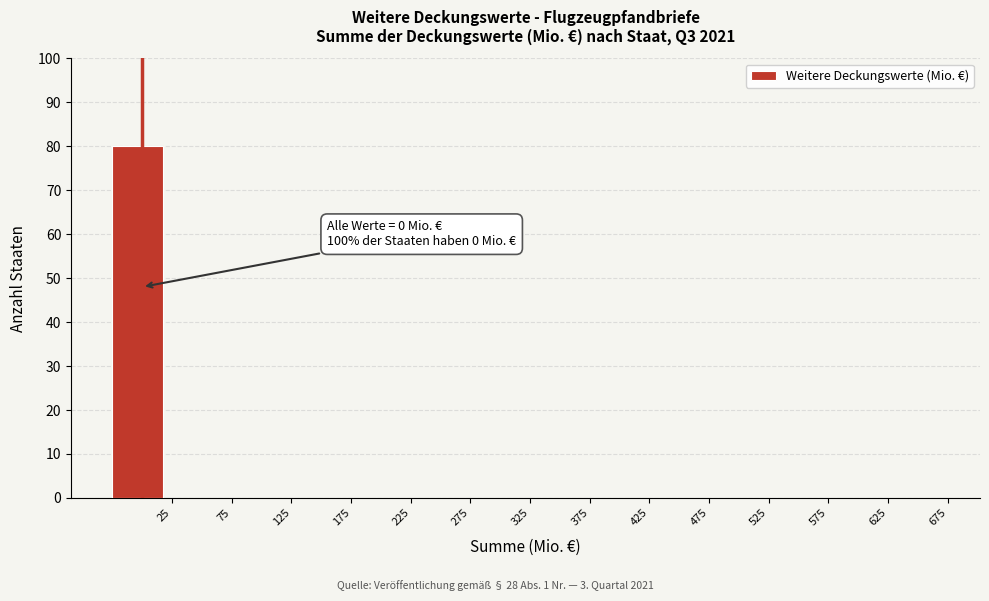

Over which range of the x-axis is the bar tallest?

-25 to 25